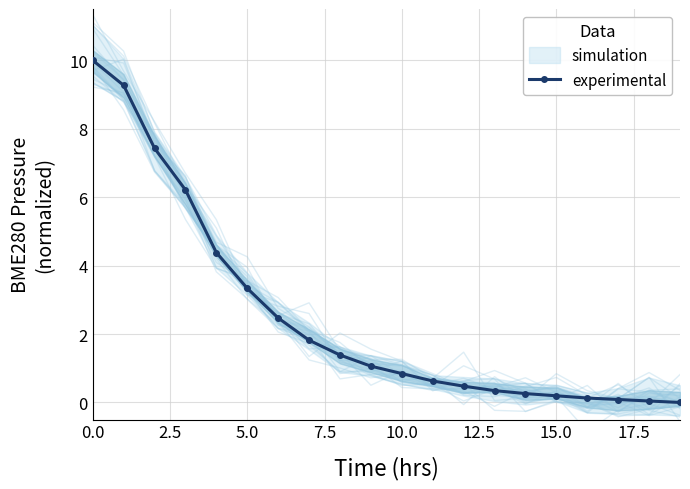

The value of experimental at 10.0 is 0.8. True or false?

True